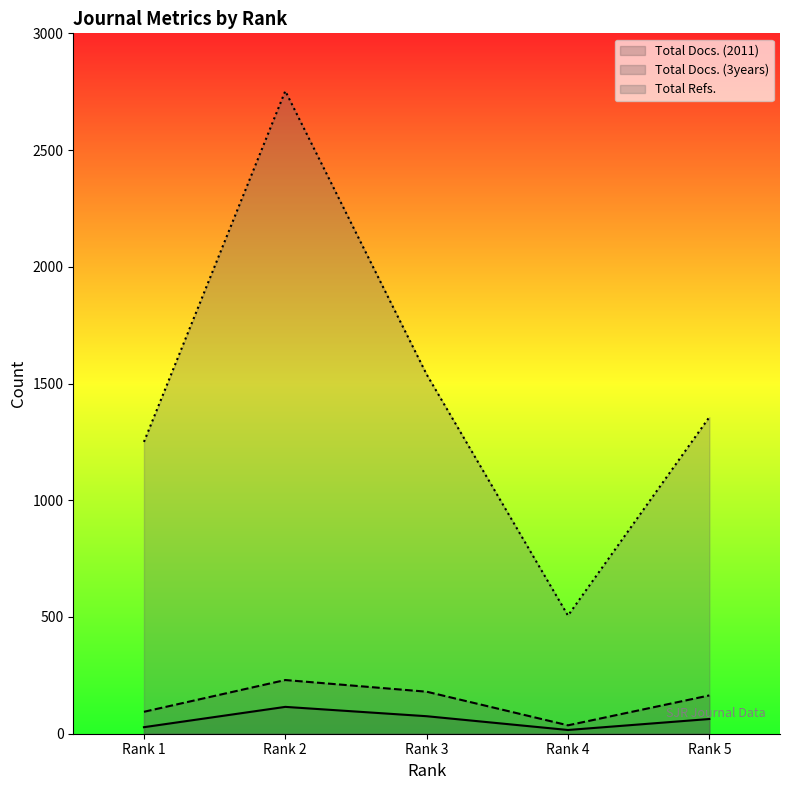

Between Rank 2 and Rank 5, which series saw the biggest shift?

Total Refs.